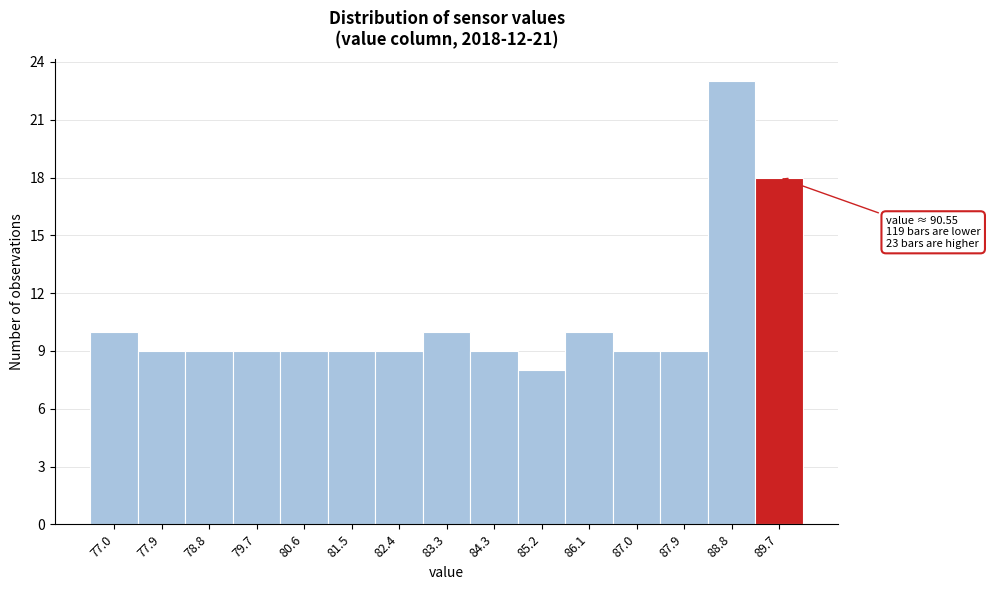

Reading left to right, list all the values displayed in this chart.

77.0=10	77.9=9	78.8=9	79.7=9	80.6=9	81.5=9	82.4=9	83.3=10	84.3=9	85.2=8	86.1=10	87.0=9	87.9=9	88.8=23	89.7=18